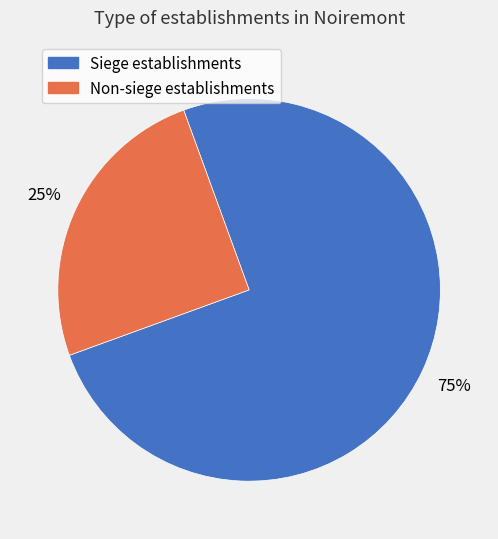

To the nearest percent, what is the difference between the largest and smallest slice percentages?

50%